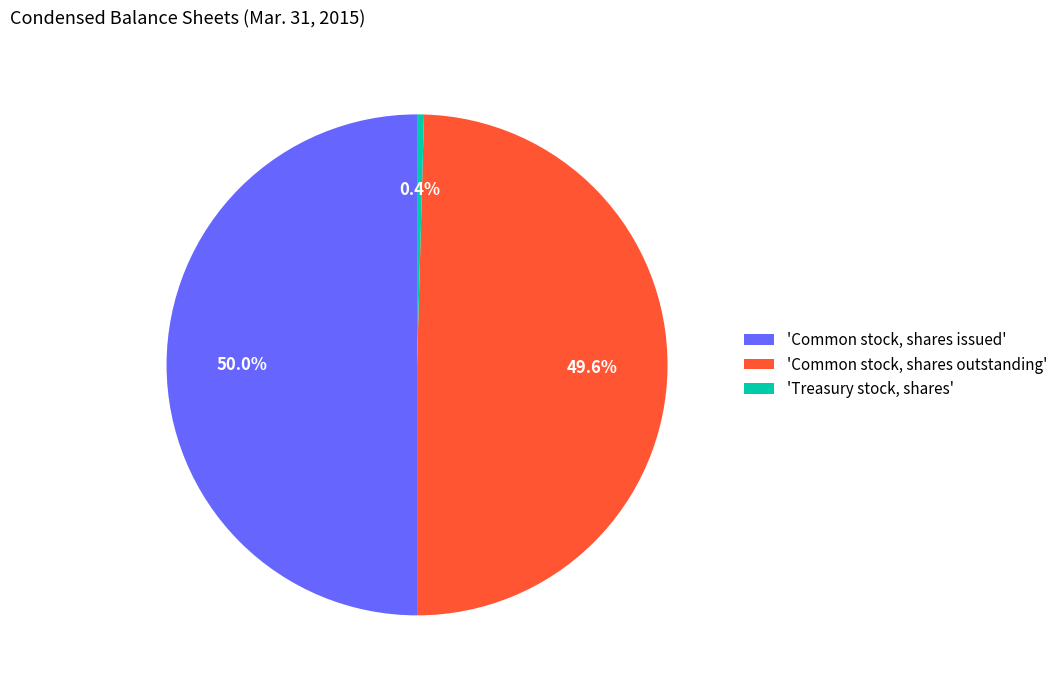

Is the sum of 'Common stock, shares outstanding' and 'Common stock, shares issued' greater than half?

Yes